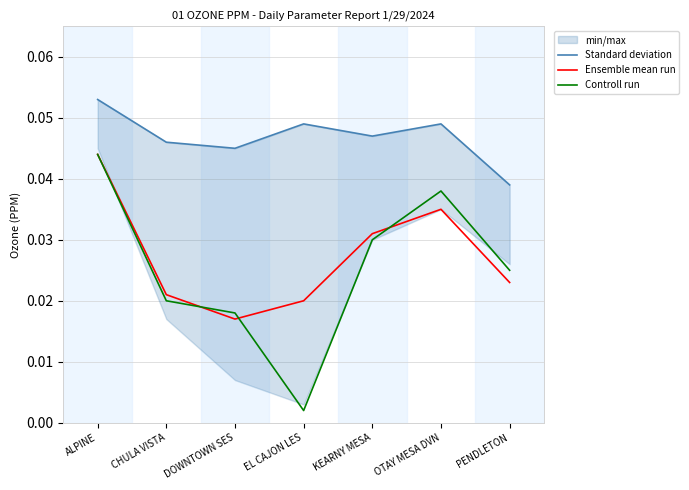

True or false: Standard deviation has a value of 0.1 at OTAY MESA DVN.

False